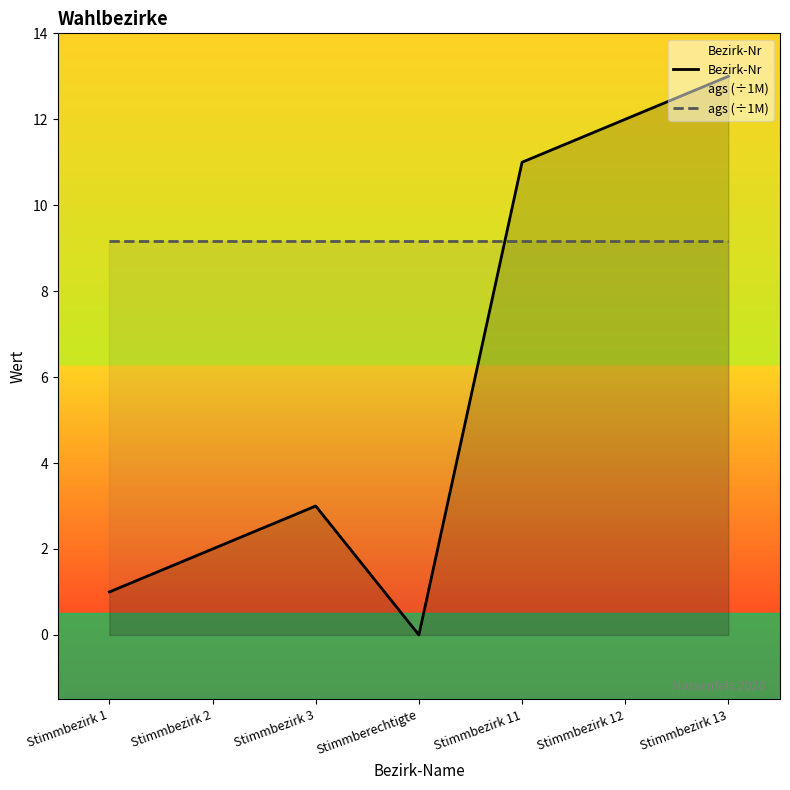

True or false: Bezirk-Nr has more than 2 interior local peaks.

False